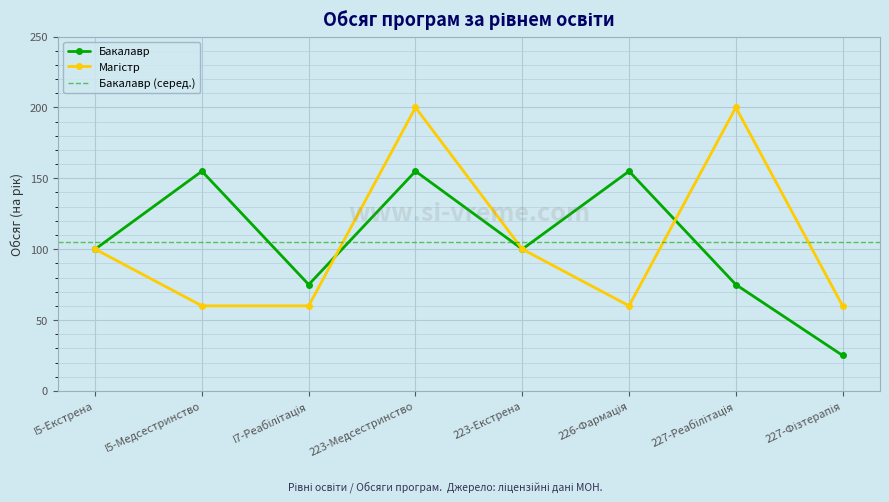

How many lines are shown in the chart?

2